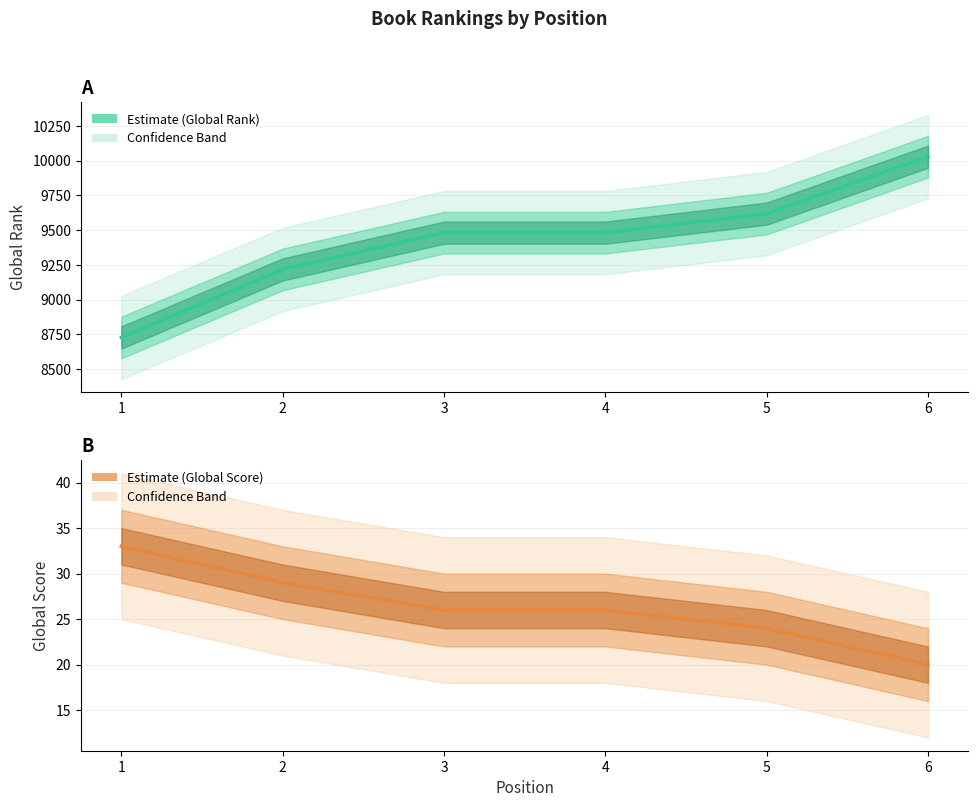

True or false: Global Rank has more than 2 interior local peaks.

False